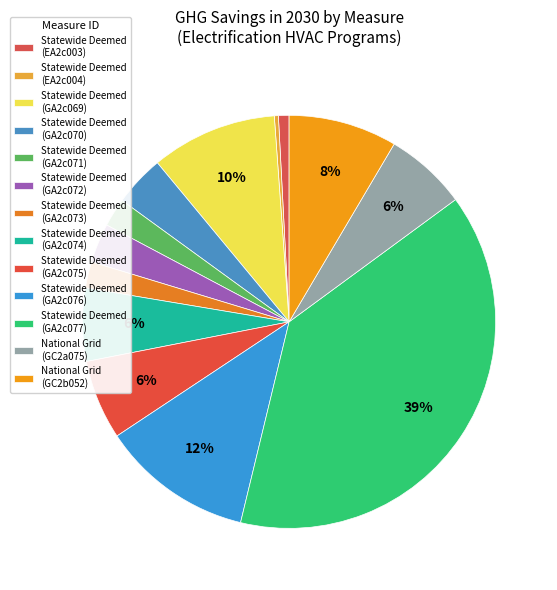

How many segments does this pie chart have?

13